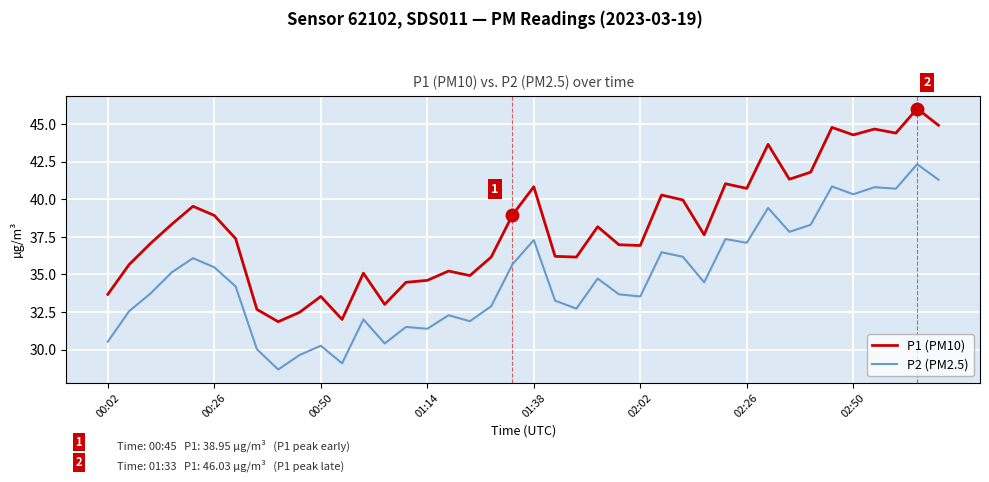

True or false: P1 (PM10) and P2 (PM2.5) cross at least once.

False